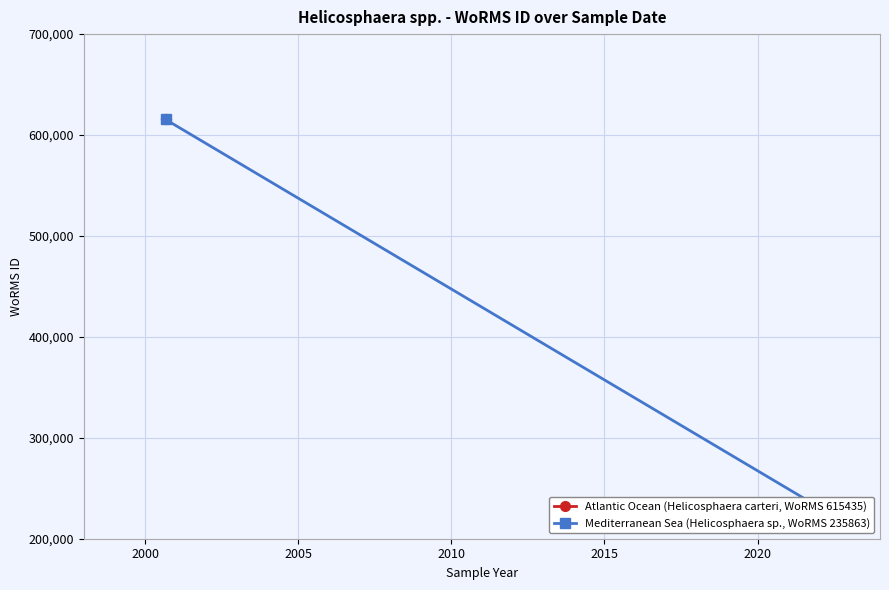

Is this an area chart (filled region under the line)?

No